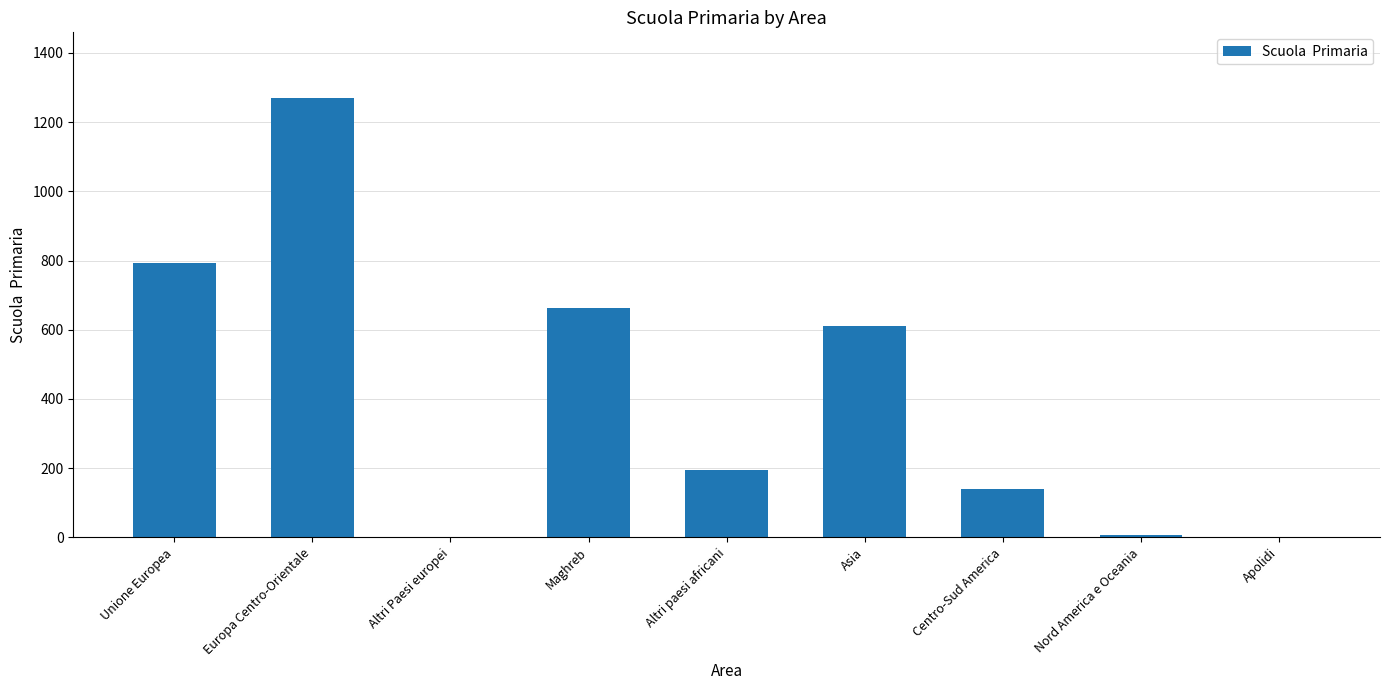

Are the bars horizontal?

No